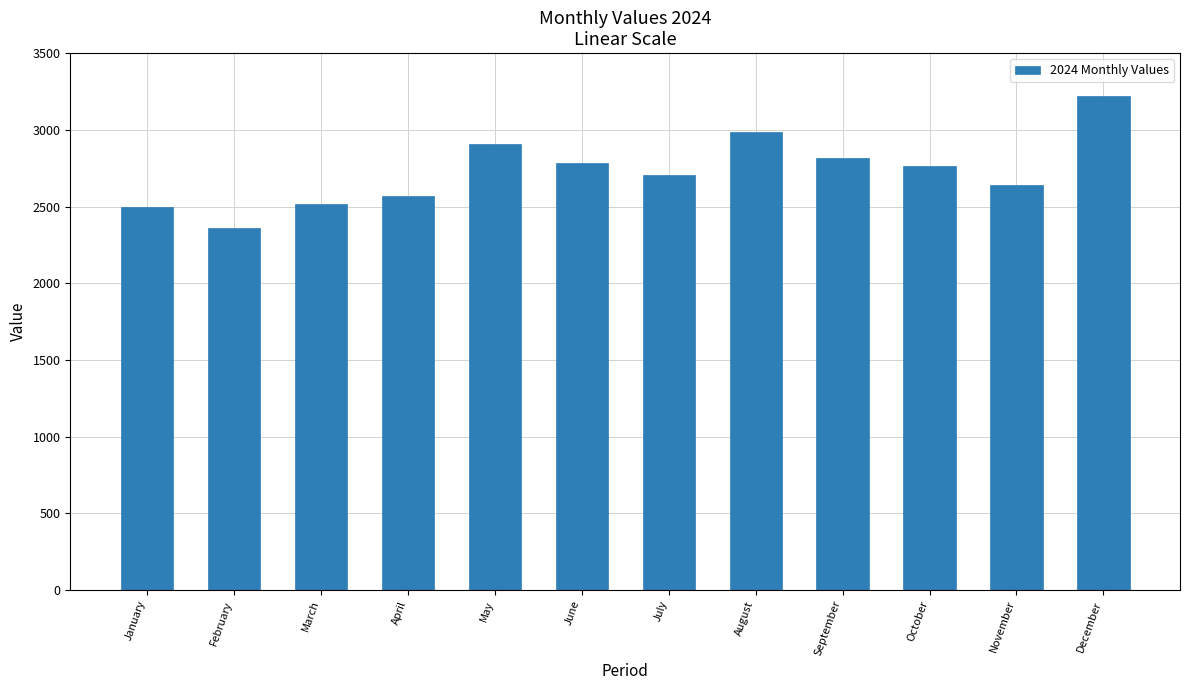

What is the approximate value at September?

2817